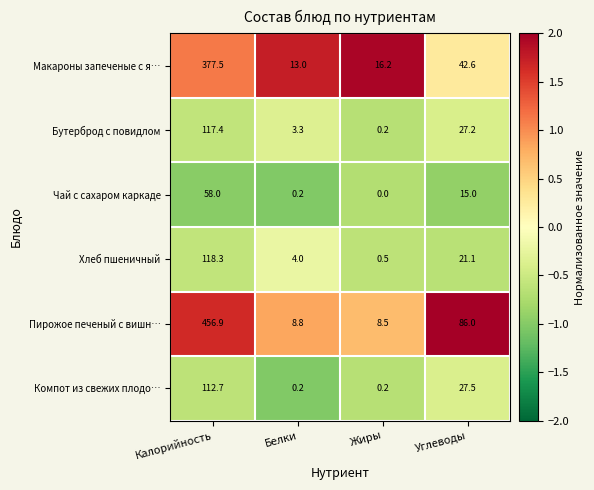

The Бутерброд с повидлом series shows 5.4 at Белки. True or false?

False